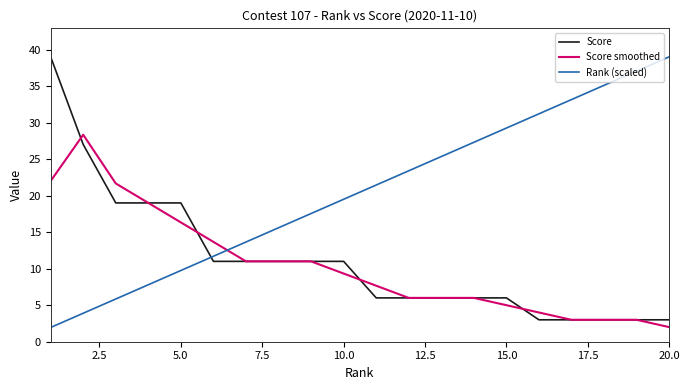

True or false: Rank (scaled) and Score cross at least once.

True